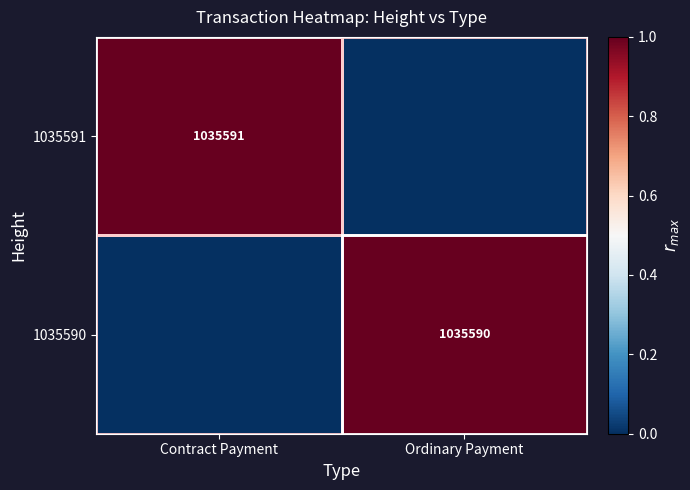

True or false: 1035590 has a value of 1035590 at Ordinary Payment.

True